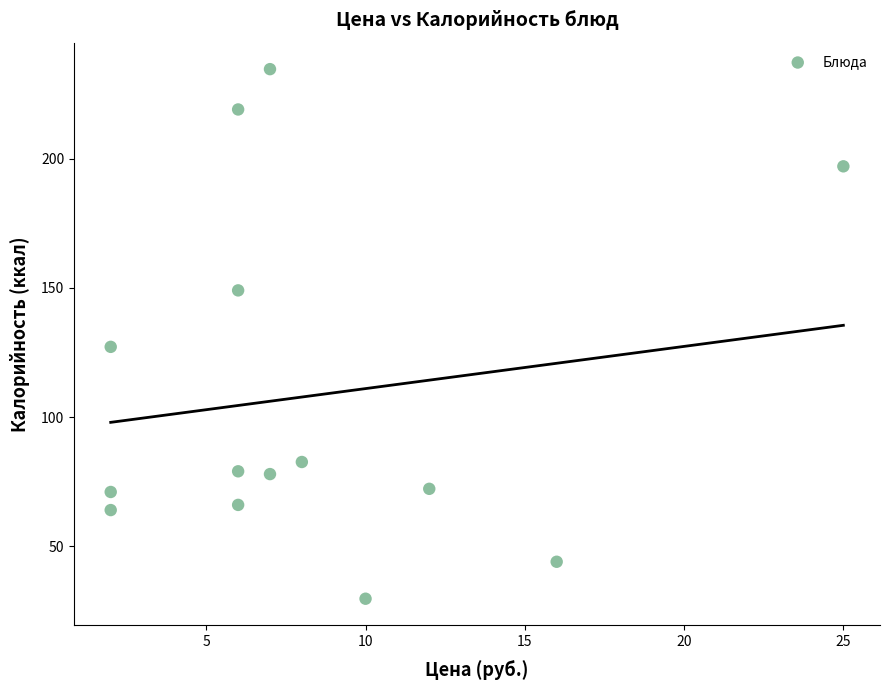

What Y value in the scatter plot is closest to 132?

127.2